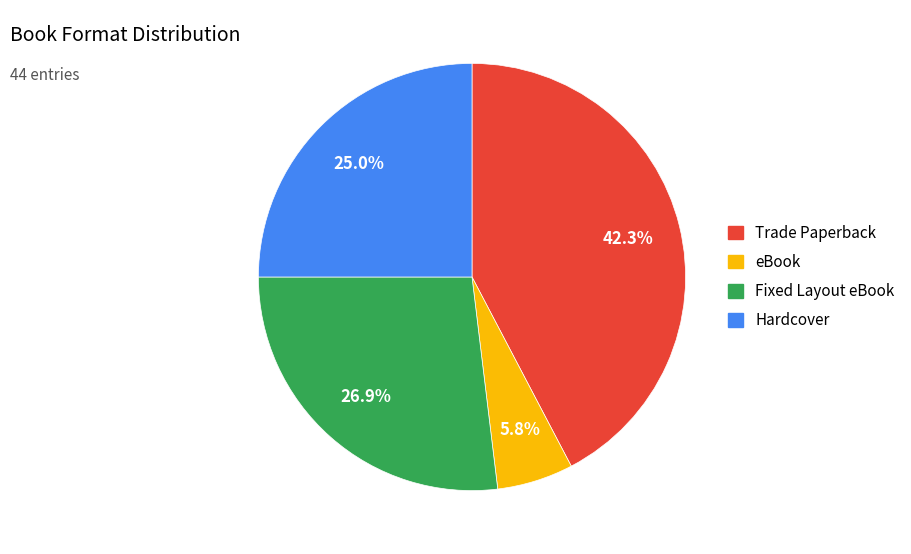

Which category has the smallest portion of the pie?

eBook